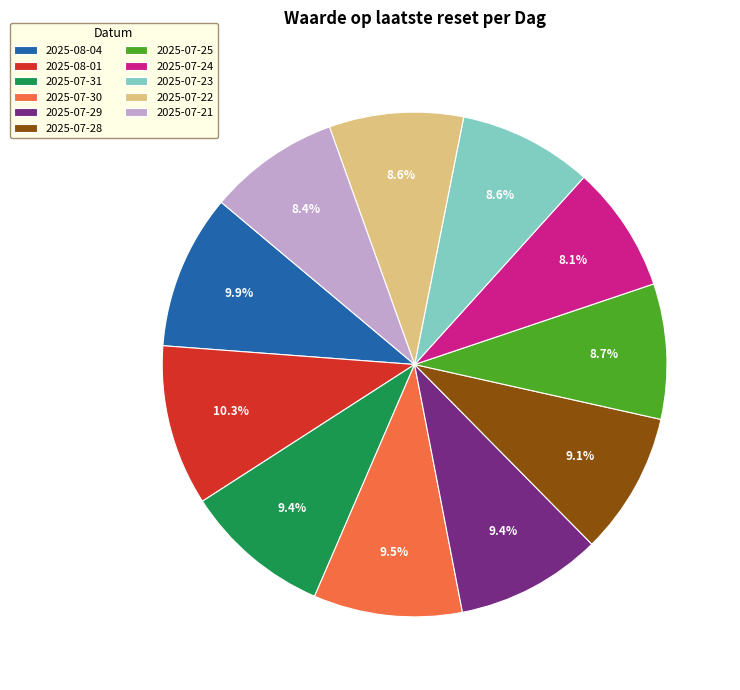

Combined, do 2025-07-24 and 2025-07-21 account for over 50%?

No